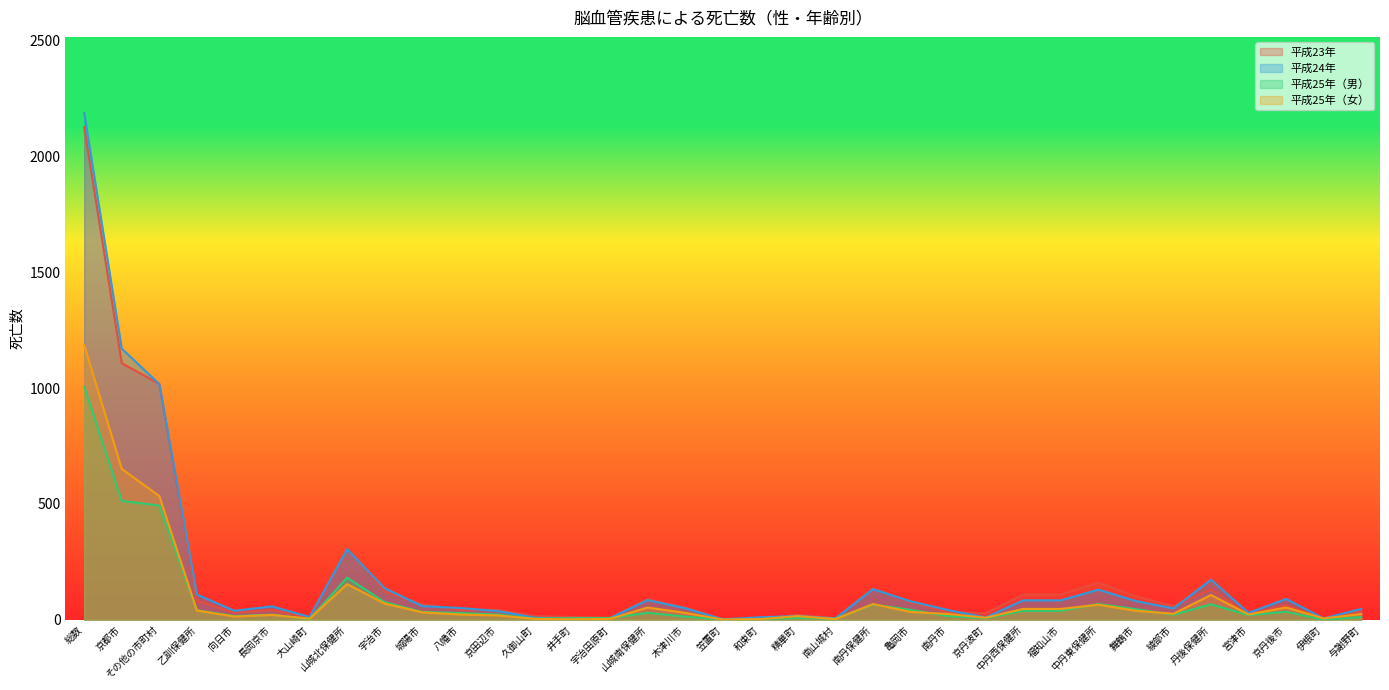

Reading left to right, what are all the values shown in this chart?

平成23年: 2125	1107	1018	81	31	42	8	312	122	67	43	43	16	12	9	89	53	3	5	21	7	136	76	32	28	109	109	160	101	59	131	24	63	6	38
平成24年: 2187	1170	1017	109	39	58	12	304	136	59	51	38	9	4	7	85	50	2	11	16	6	132	80	42	10	84	84	130	81	49	173	30	90	6	47
平成25年（男）: 1006	513	493	41	16	22	3	182	76	34	29	23	5	7	8	30	14	0	3	8	5	66	43	16	7	39	39	68	46	22	67	20	35	0	12
平成25年（女）: 1185	651	534	40	14	21	5	154	70	32	23	19	4	2	4	53	30	1	3	16	3	68	34	25	9	47	47	65	39	26	107	23	53	6	25